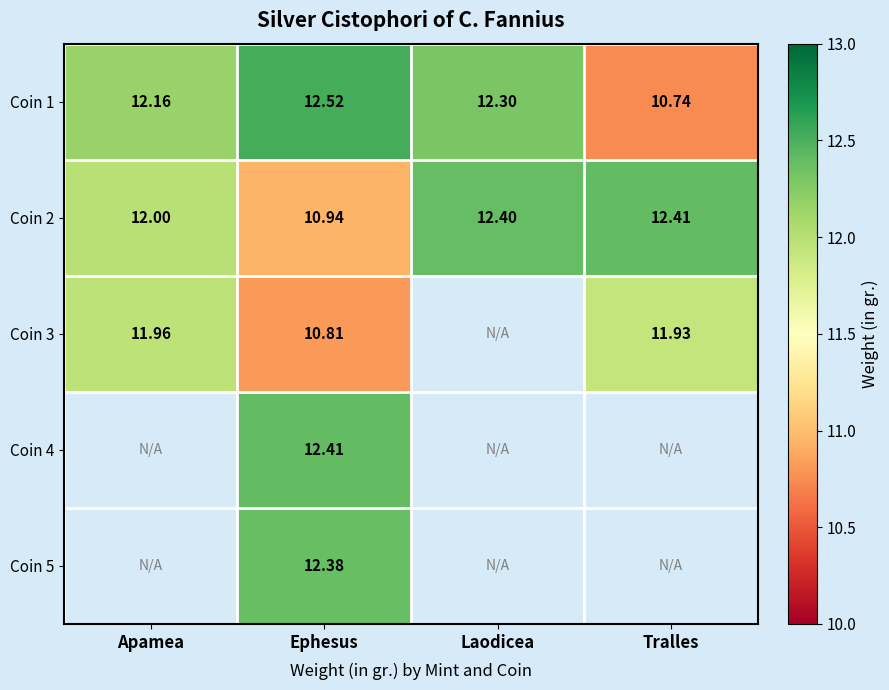

Which label corresponds to the largest value in the chart?

Ephesus